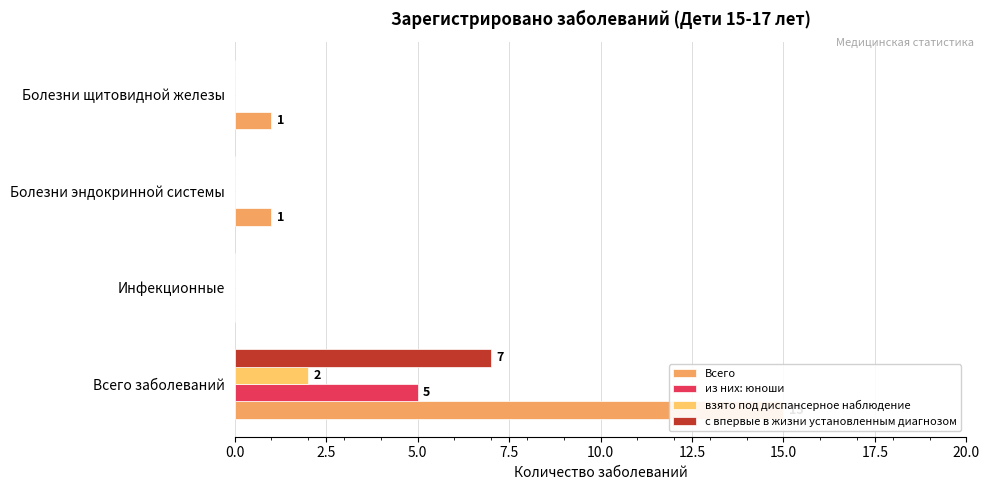

What is the value of the Всего bar at the 3rd from the left?

1